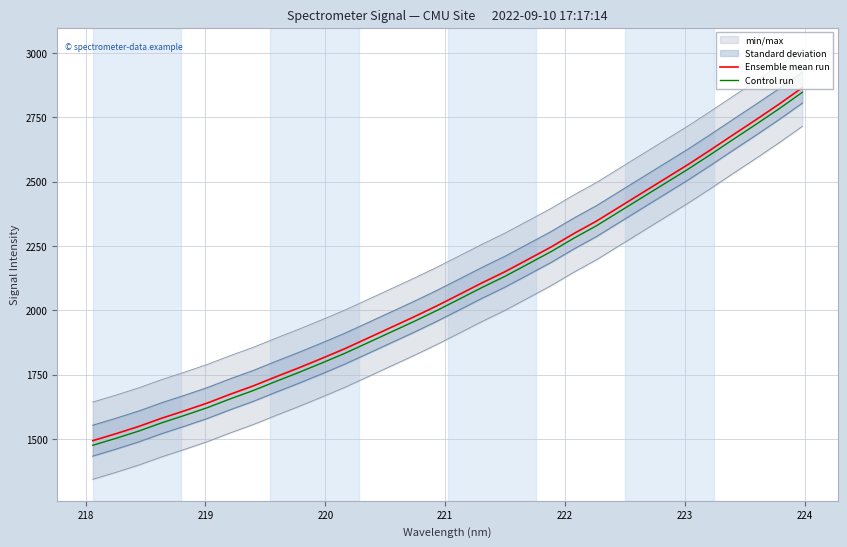

How many data points does each series have?

32